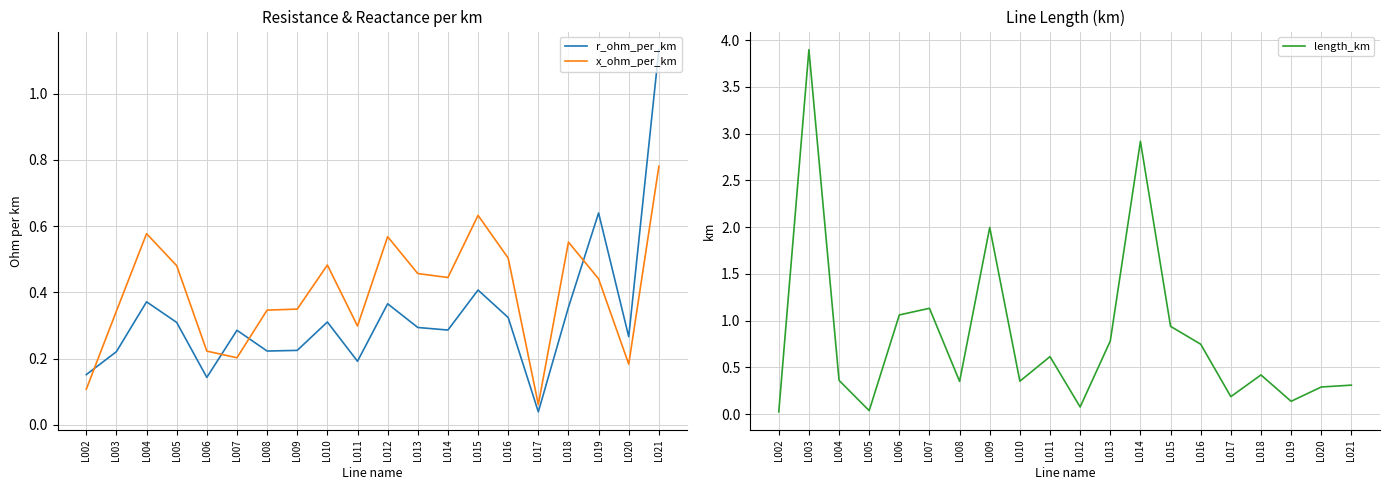

At which label does length_km reach its peak?

L003